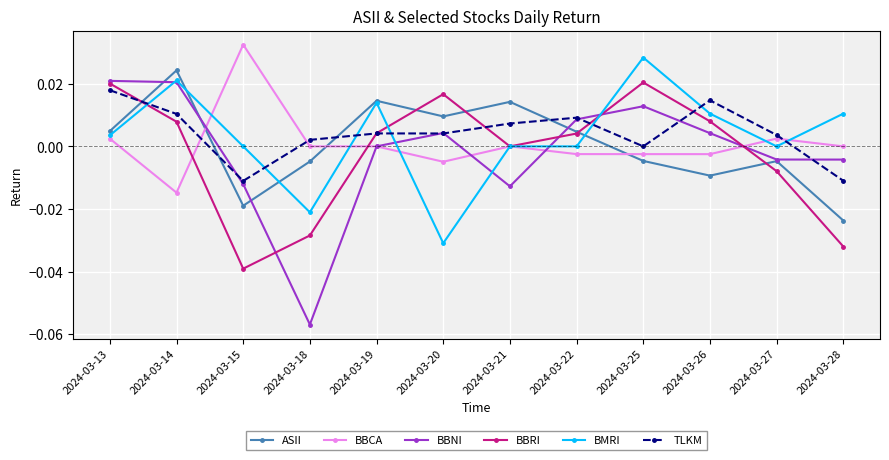

At how many categories does at least one series exceed 0?

12